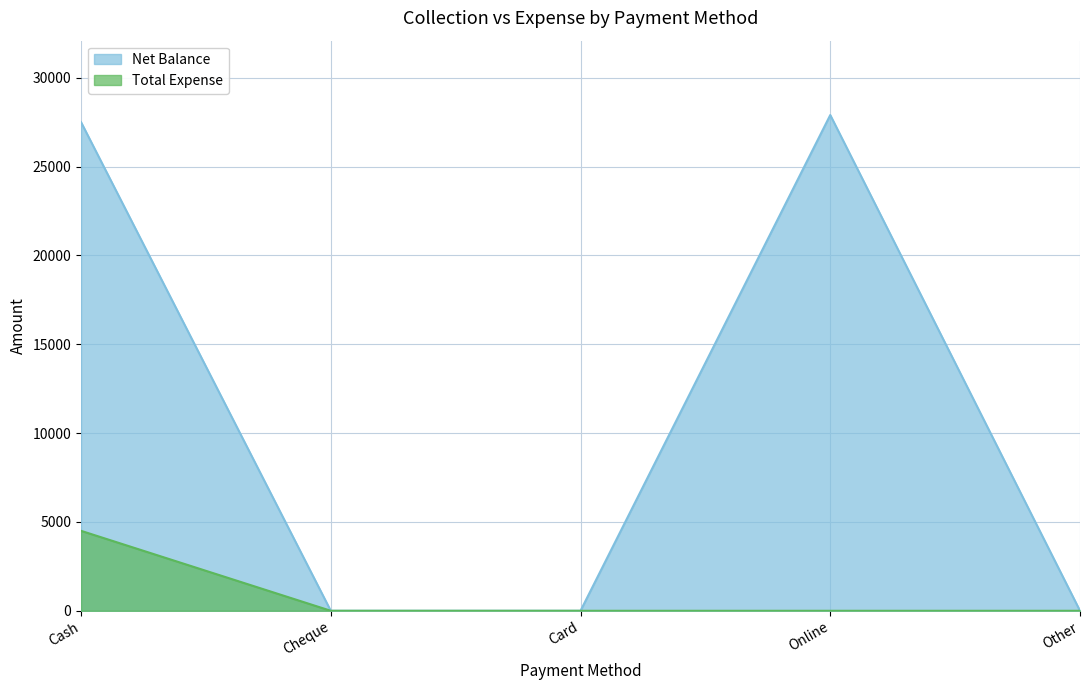

What is the sum of all Net Balance values?

55400